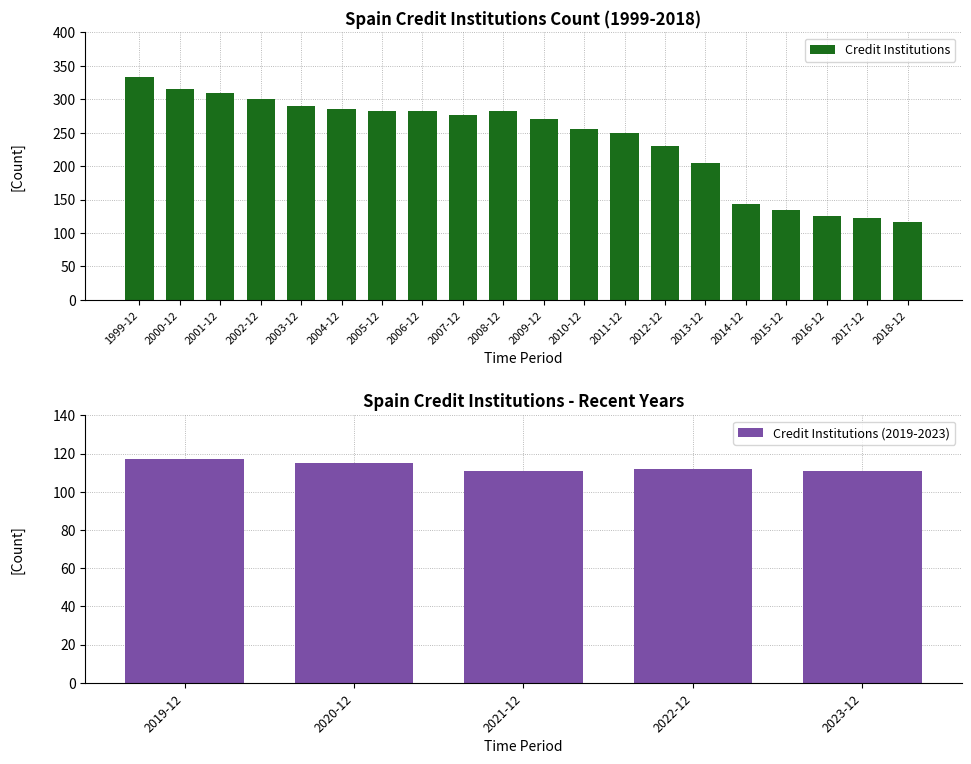

Approximately how many times larger is the value at 2008-12 compared to 2005-12?

1.0